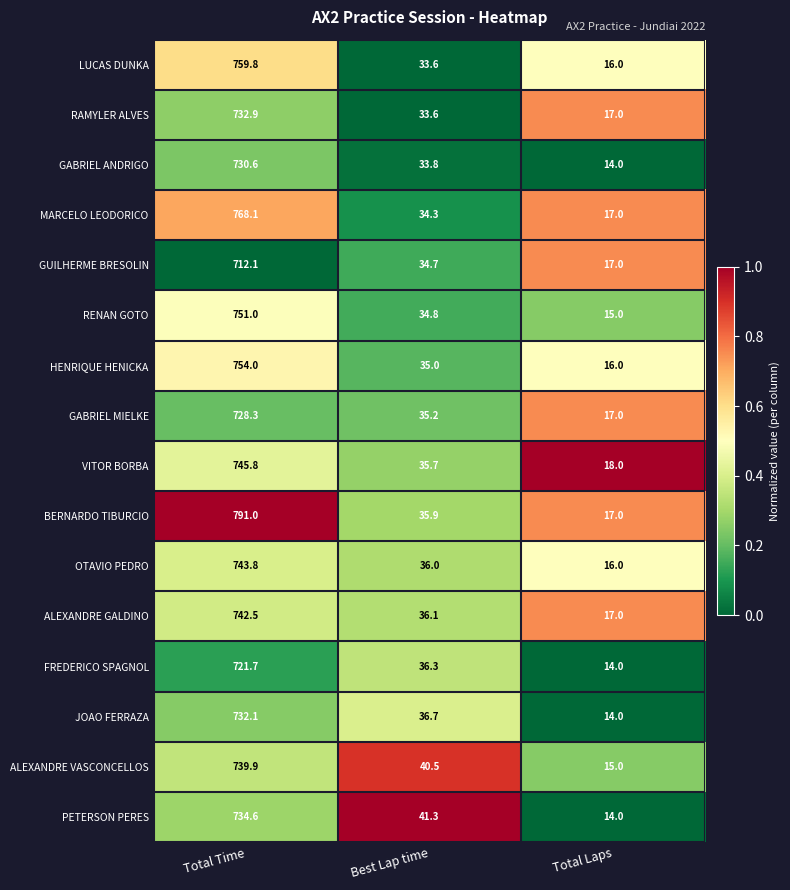

What is the total value across all series at Total Laps?

254.0